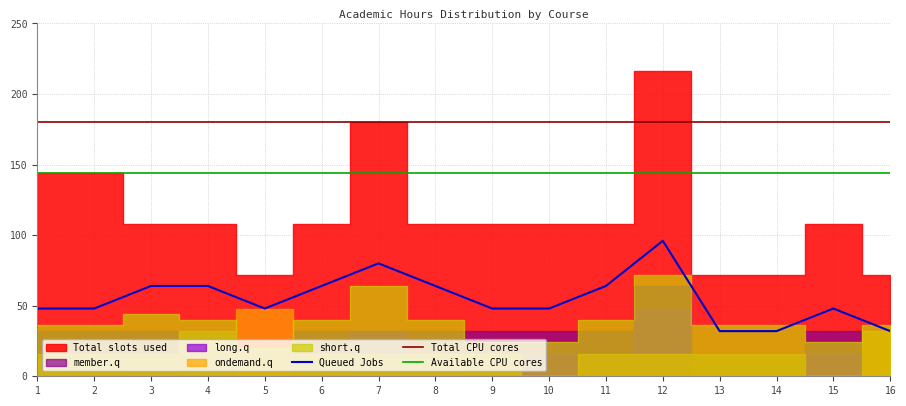

Reading left to right, extract all data points from this chart.

Queued Jobs: 1=48	2=48	3=64	4=64	5=48	6=64	7=80	8=64	9=48	10=48	11=64	12=96	13=32	14=32	15=48	16=32
Total CPU cores: 1=180	2=180	3=180	4=180	5=180	6=180	7=180	8=180	9=180	10=180	11=180	12=180	13=180	14=180	15=180	16=180
Available CPU cores: 1=144	2=144	3=144	4=144	5=144	6=144	7=144	8=144	9=144	10=144	11=144	12=144	13=144	14=144	15=144	16=144